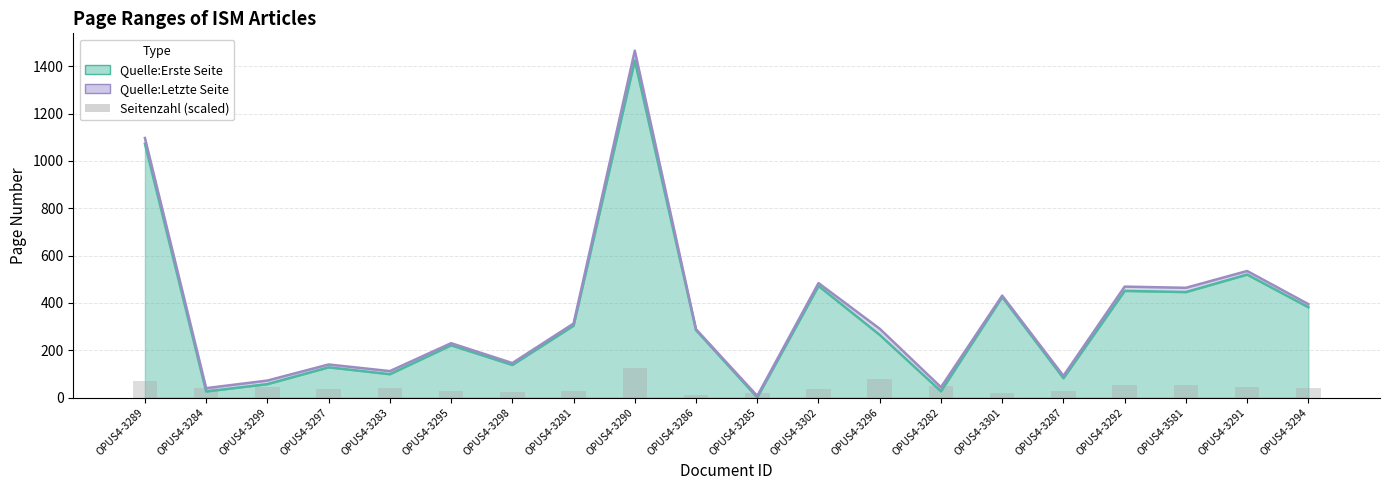

The value at OPUS4-3297 is 36. True or false?

True